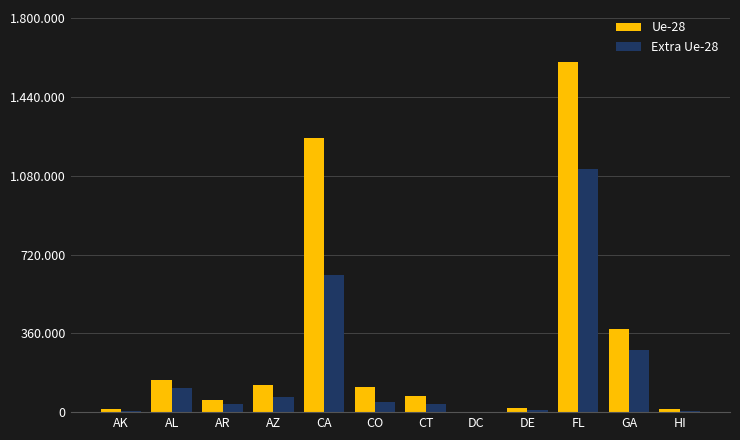

What are all the series names shown in the legend?

Ue-28, Extra Ue-28